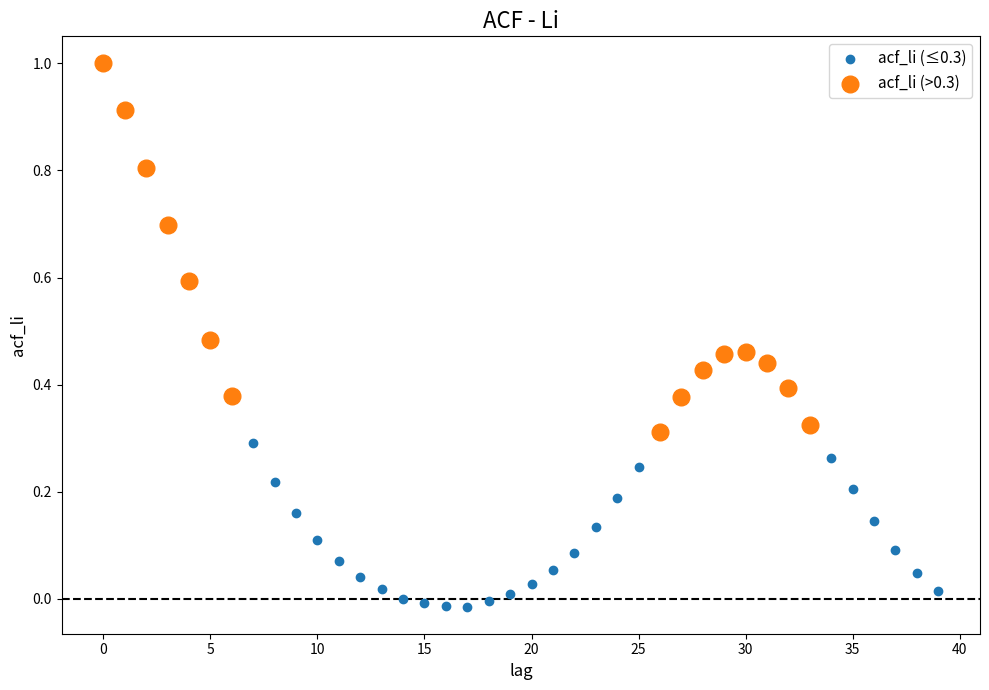

Which series contains the lowest Y value?

acf_li (≤0.3)